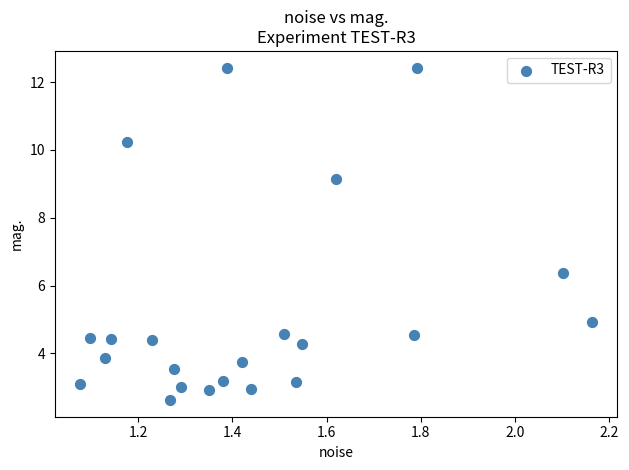

What is the range of Y values (max minus min)?

9.8